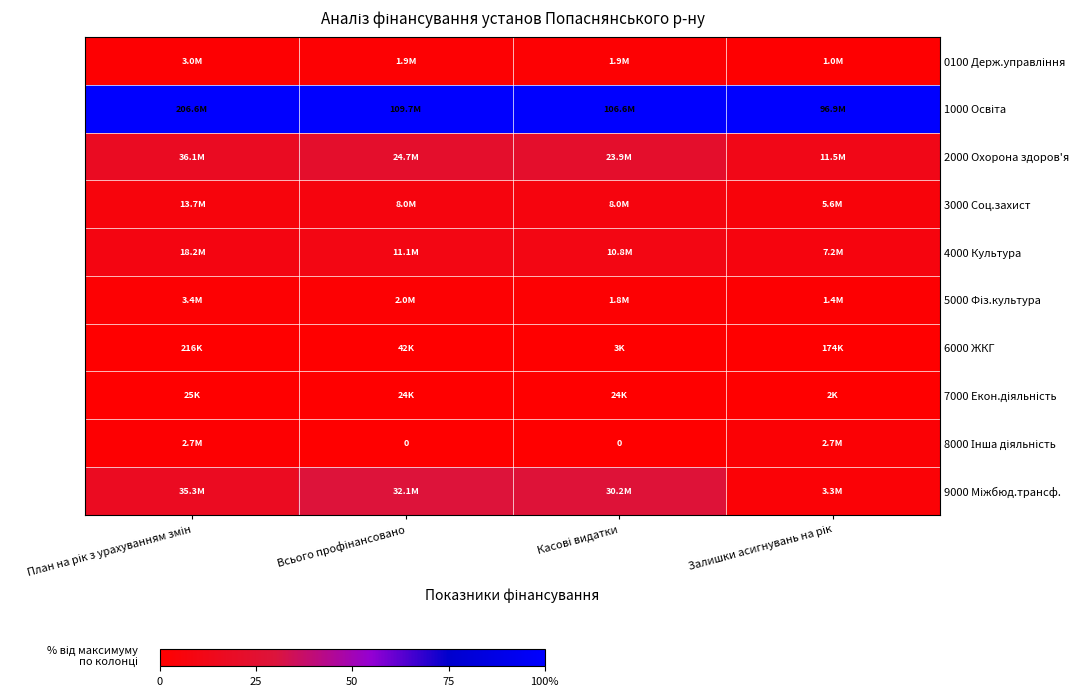

The value of 6000 ЖКГ at Касові видатки is 0.0. True or false?

False